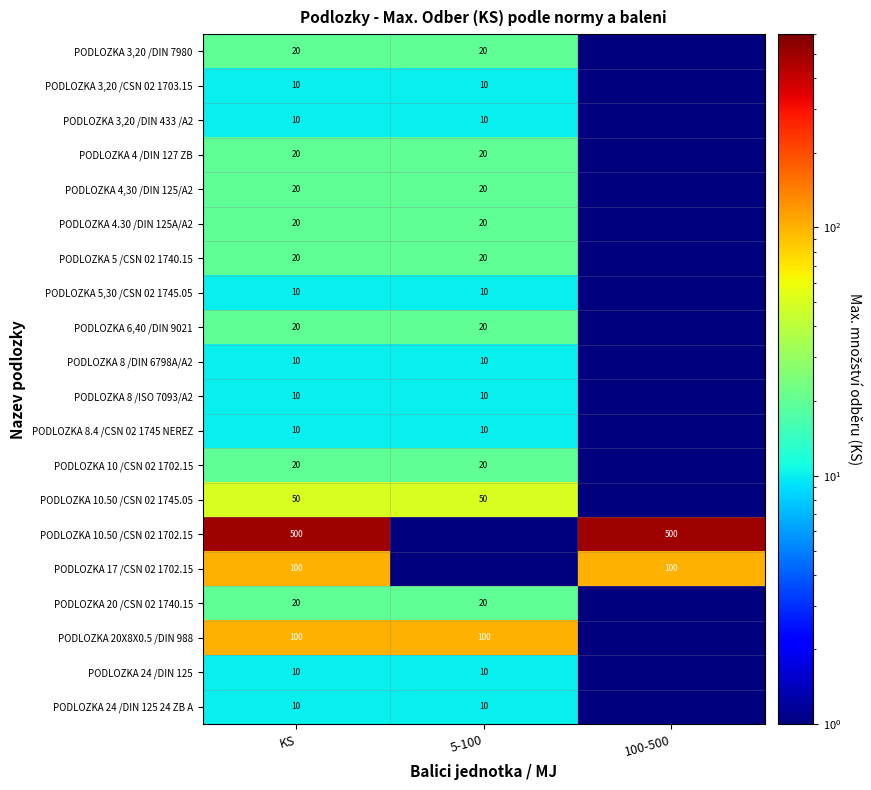

What is the total value across all series at KS?

990.0